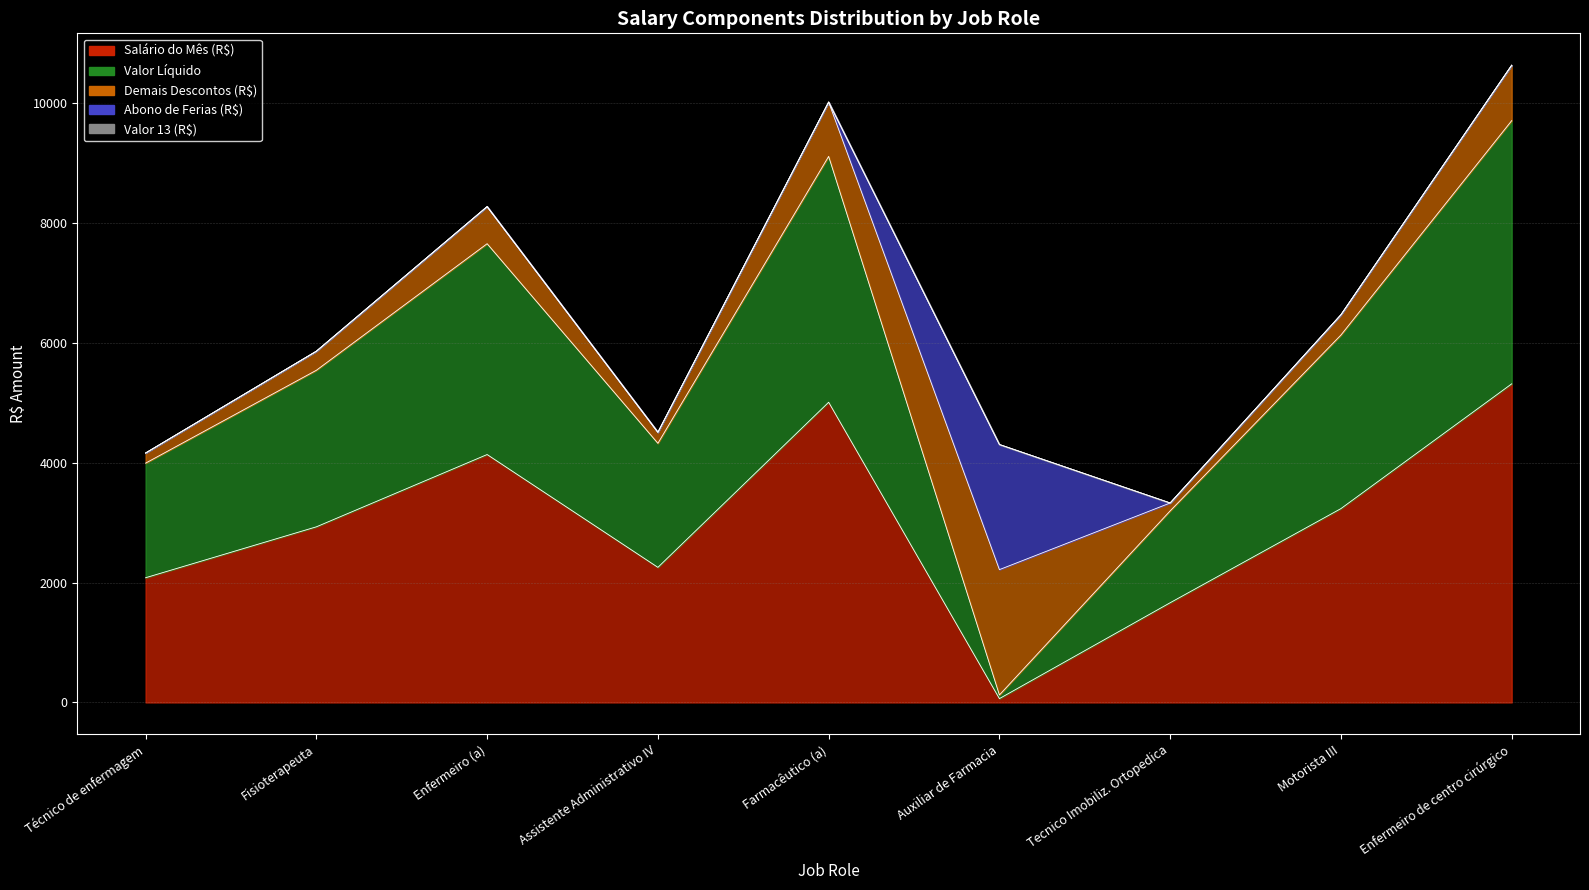

What is the value of the Salário do Mês (R$) point at the 9th from the left?

5319.1